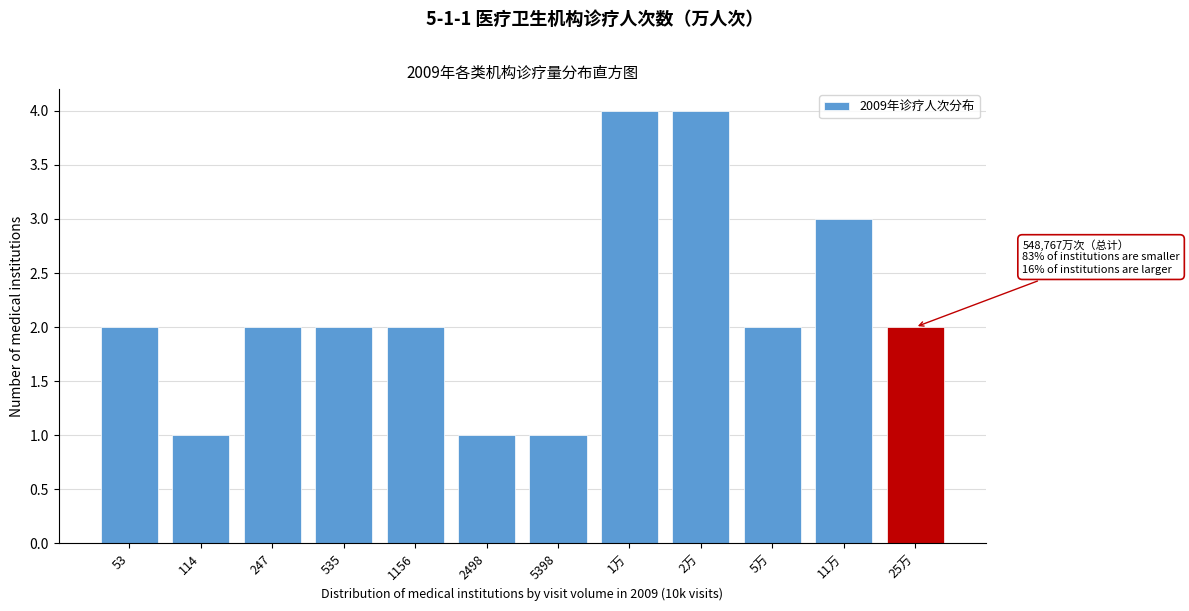

Reading left to right, extract all data points from this chart.

53=2	114=1	247=2	535=2	1156=2	2498=1	5398=1	1万=4	2万=4	5万=2	11万=3	25万=2